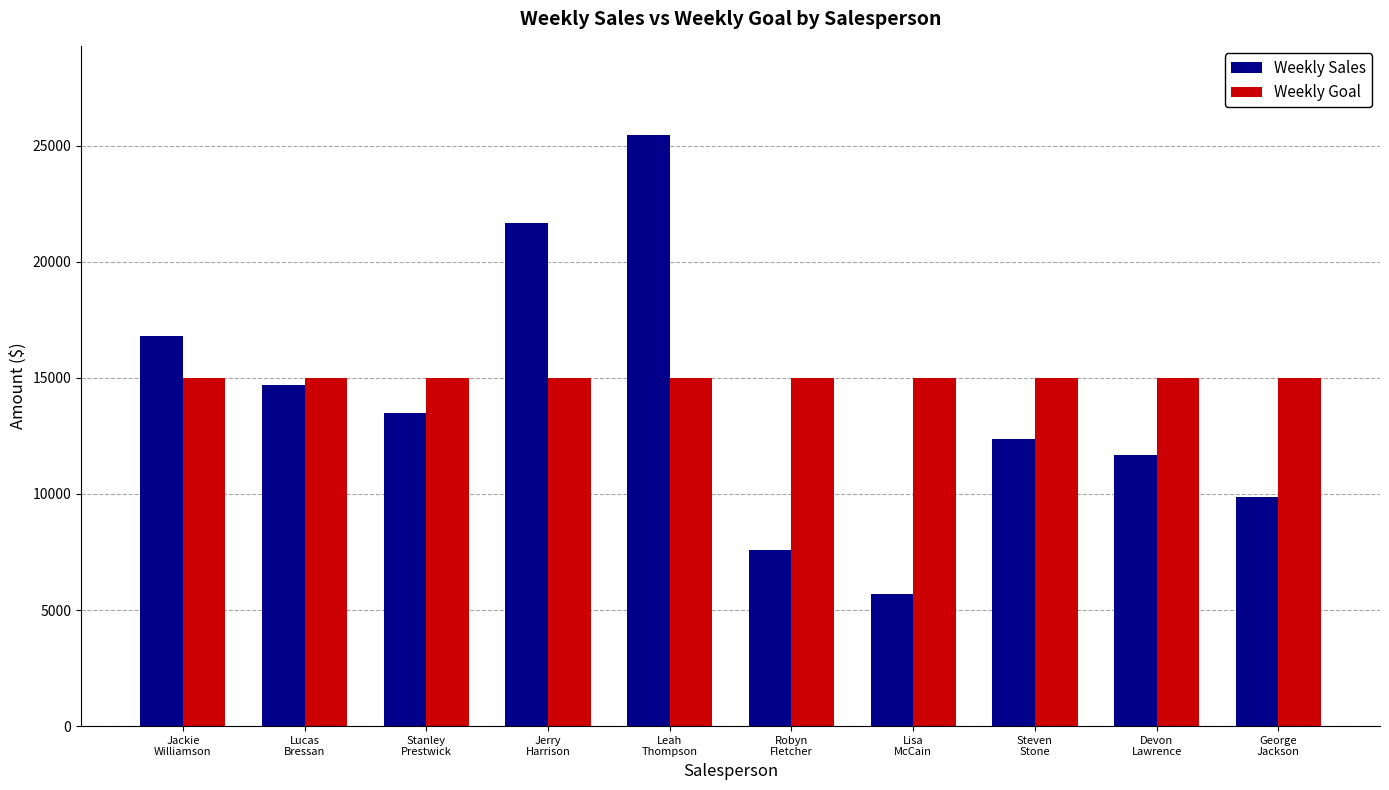

What is the value of the Weekly Goal bar at the 3rd from the left?

15000.0